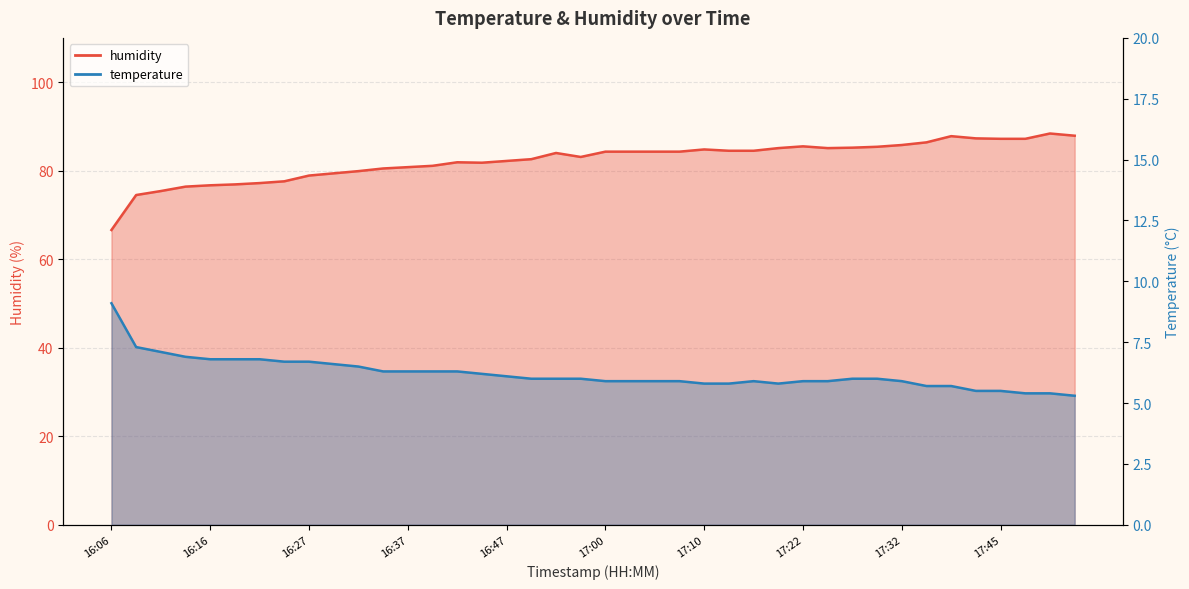

The value of temperature at 17:52 is 5.3. True or false?

True